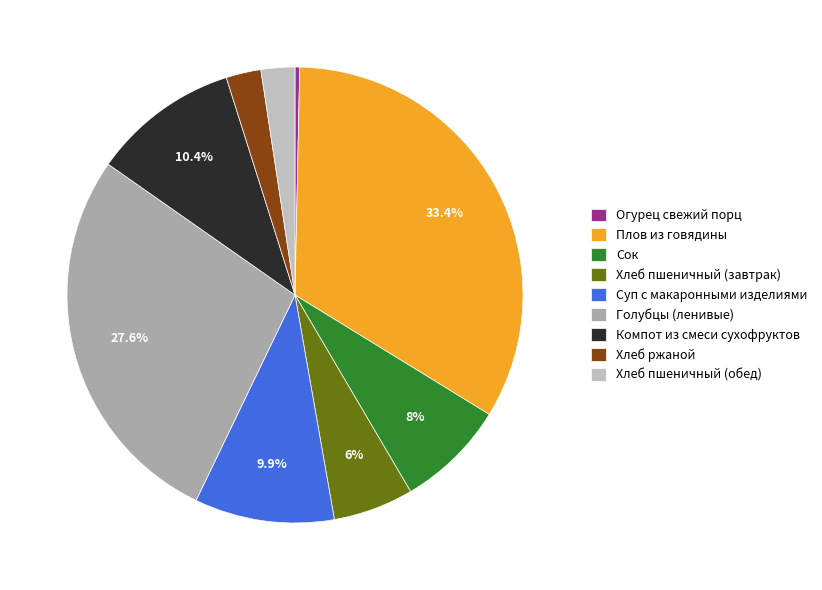

Is there any slice that represents more than half of the pie?

No